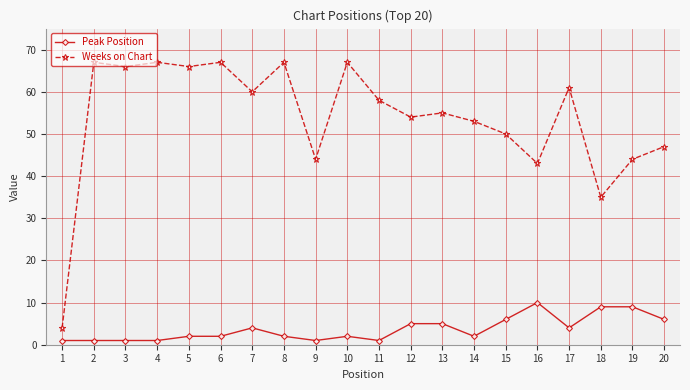

True or false: Weeks on Chart and Peak Position cross at least once.

False